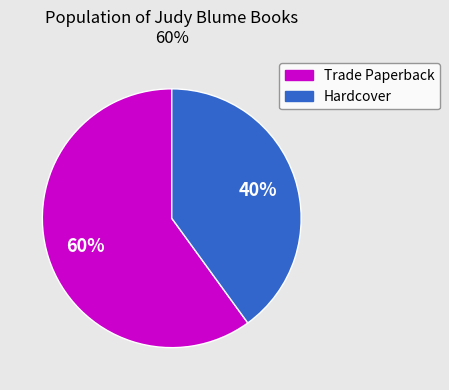

Is the sum of Trade Paperback and Hardcover greater than half?

Yes